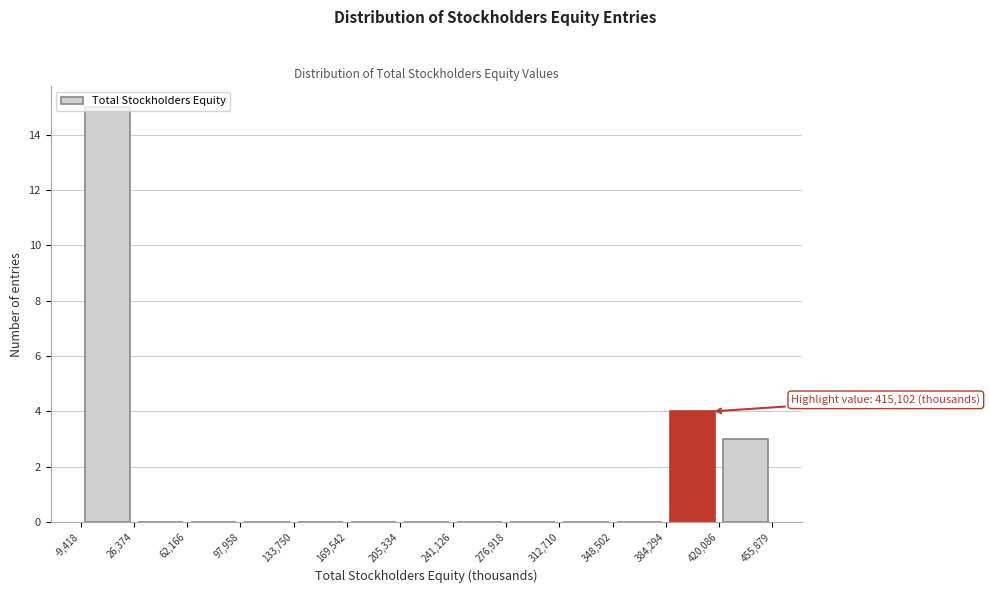

Over which range of the x-axis is the bar tallest?

-9,418 to 26,374